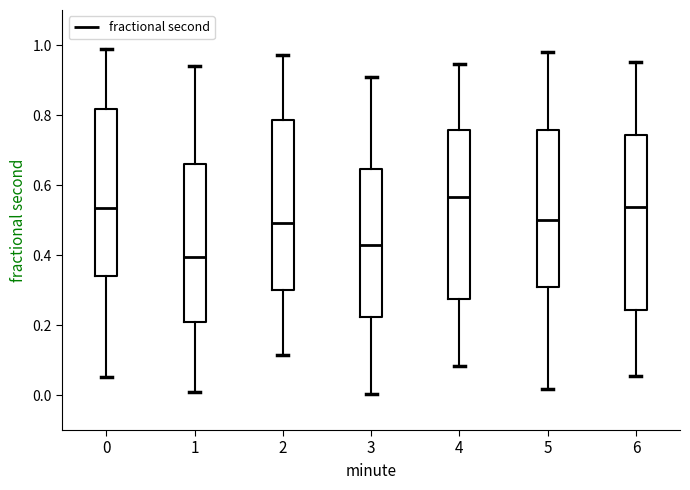

Reading left to right, read every box against the y-axis: the position of its median line, the range the box covers, and the ends of its whiskers. The values are not printed on the chart, so give them approximately, as read against the axis.

0: median 0.54, box 0.34 to 0.82, whiskers 0.06 to 0.98
1: median 0.40, box 0.20 to 0.66, whiskers 0.00 to 0.94
2: median 0.50, box 0.30 to 0.78, whiskers 0.12 to 0.98
3: median 0.42, box 0.22 to 0.64, whiskers 0.00 to 0.90
4: median 0.56, box 0.28 to 0.76, whiskers 0.08 to 0.94
5: median 0.50, box 0.30 to 0.76, whiskers 0.02 to 0.98
6: median 0.54, box 0.24 to 0.74, whiskers 0.06 to 0.96